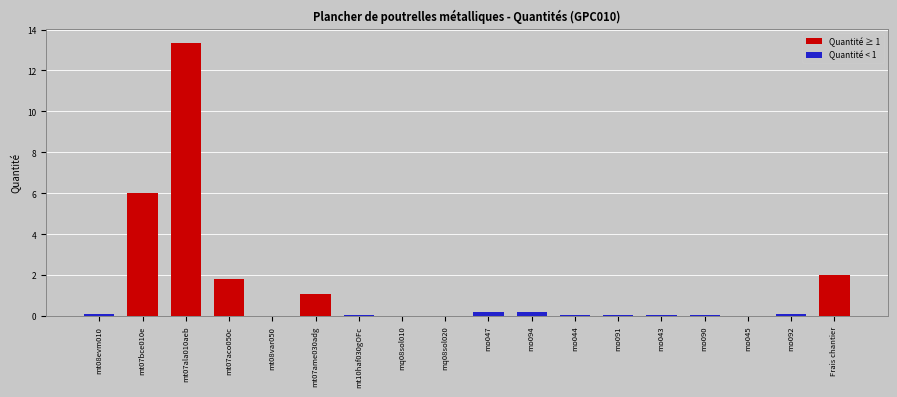

What is the sum of all values?

25.3